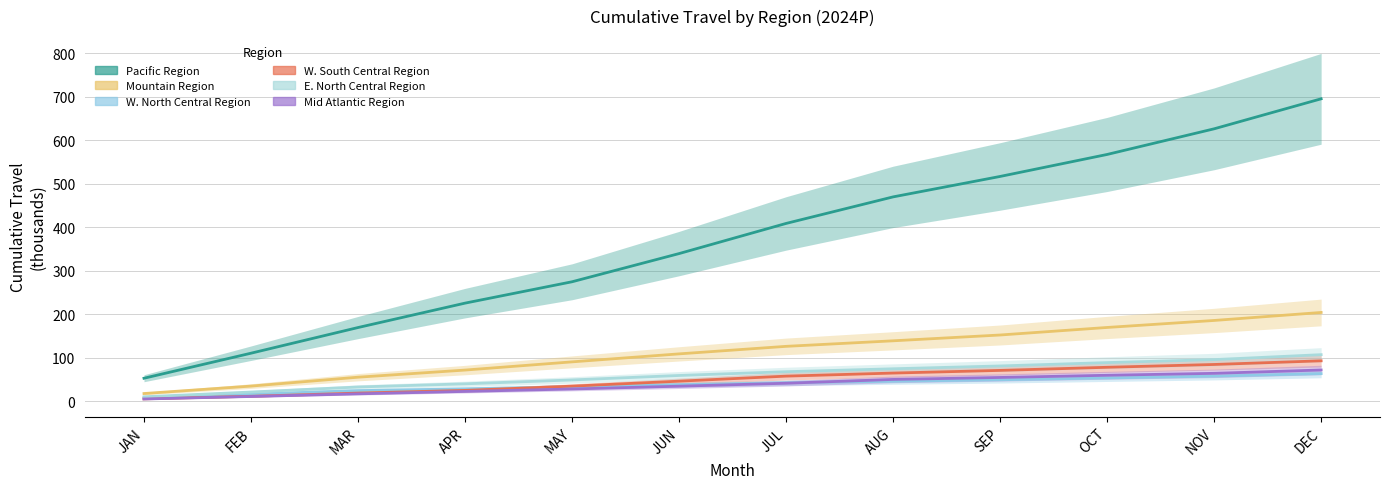

What is the maximum value shown in the chart?

695.4